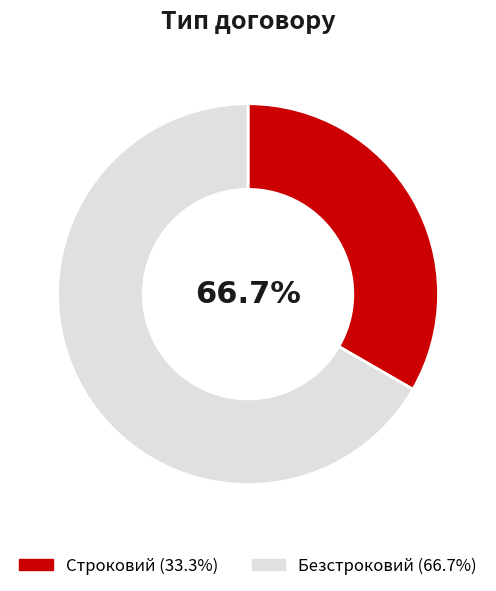

Rank the categories by value from lowest to highest.

Строковий, Безстроковий